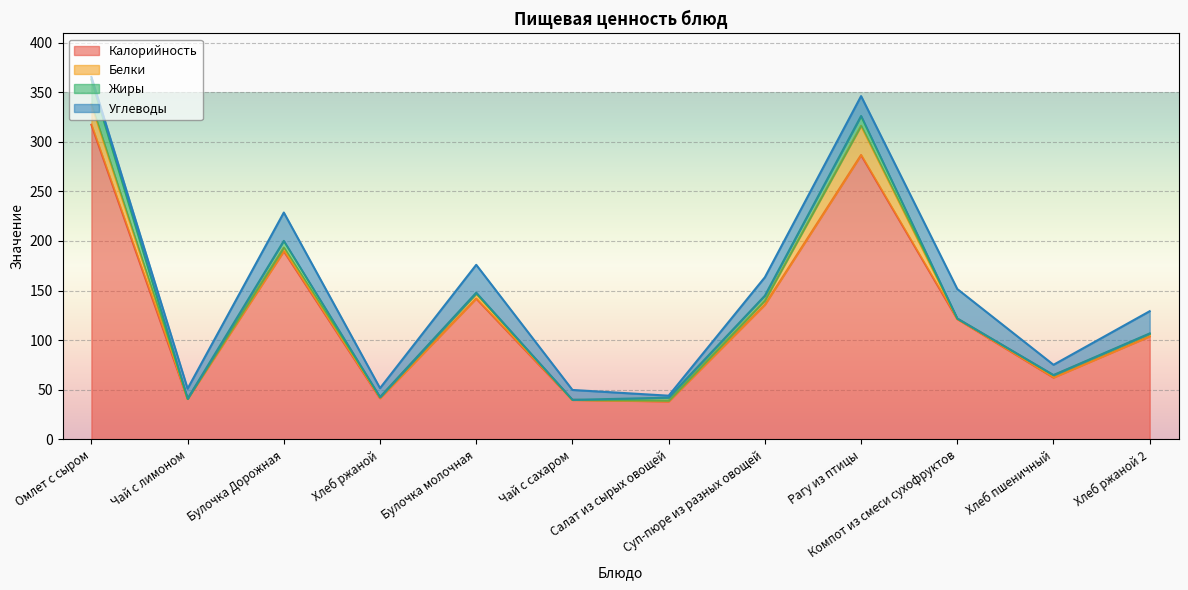

Which category has the lowest value in the Белки series?

Чай с сахаром